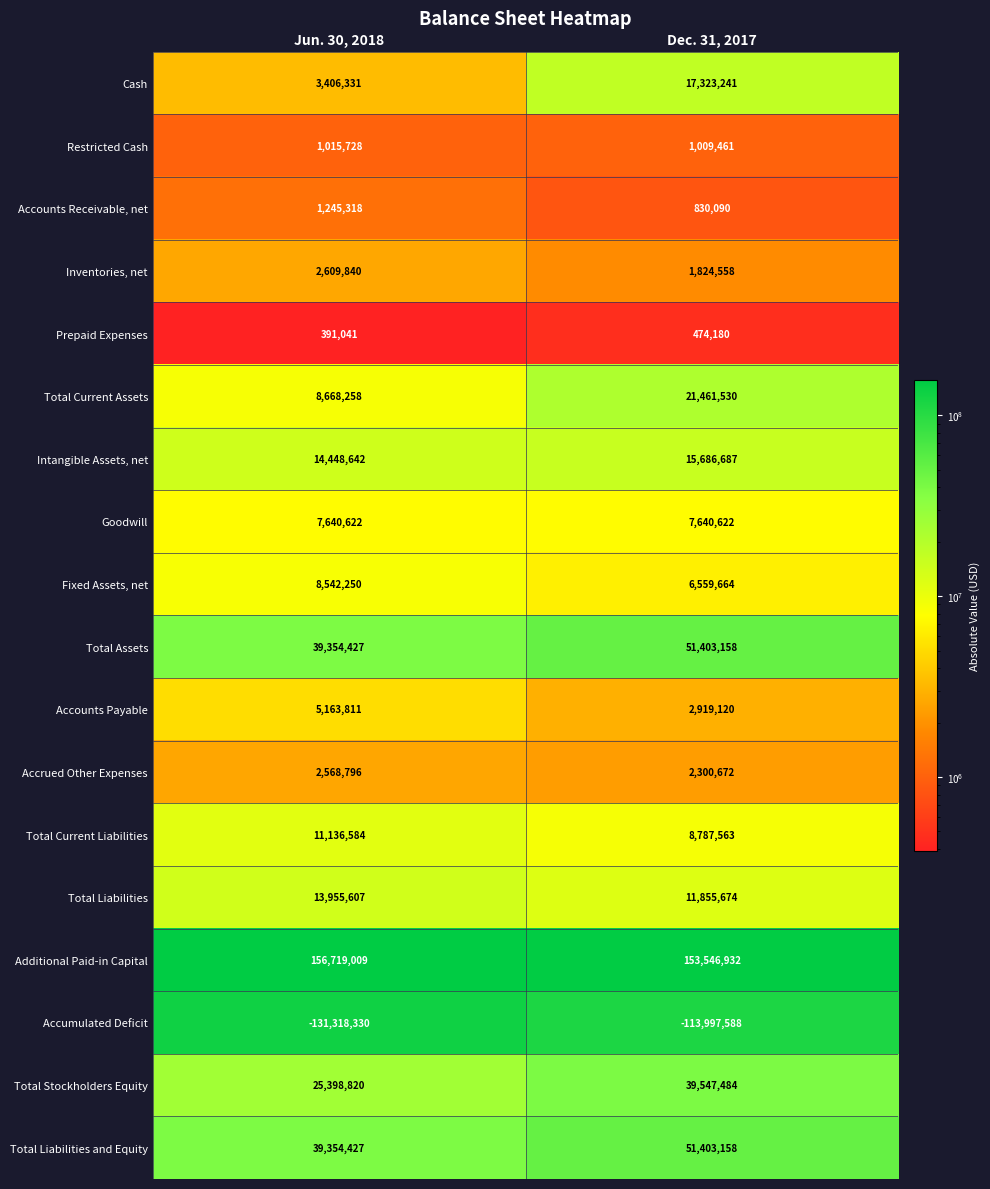

Which category has the highest value across all series?

Jun. 30, 2018